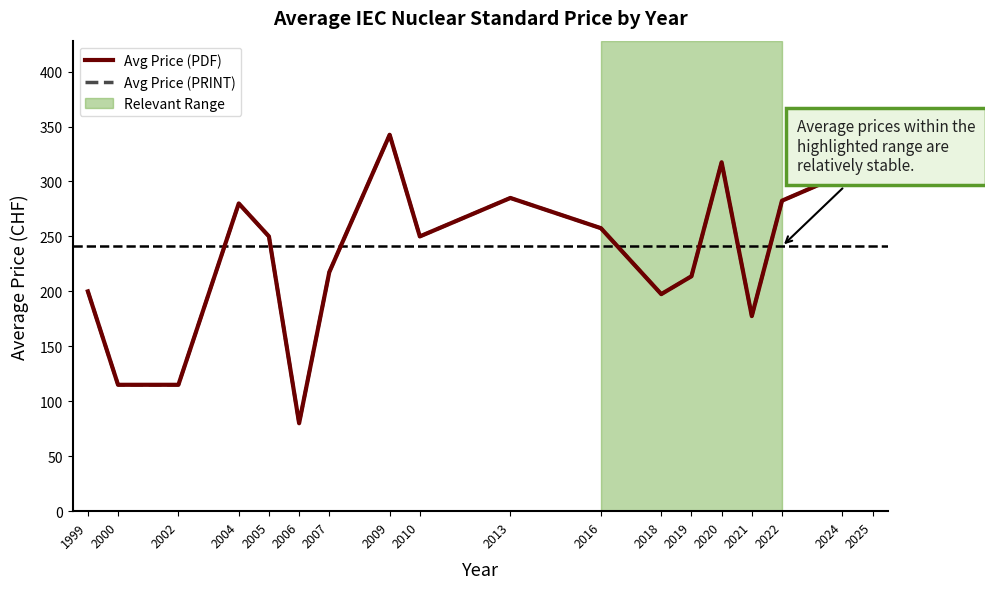

What is the average value of the Avg Price (PDF) series?

234.7